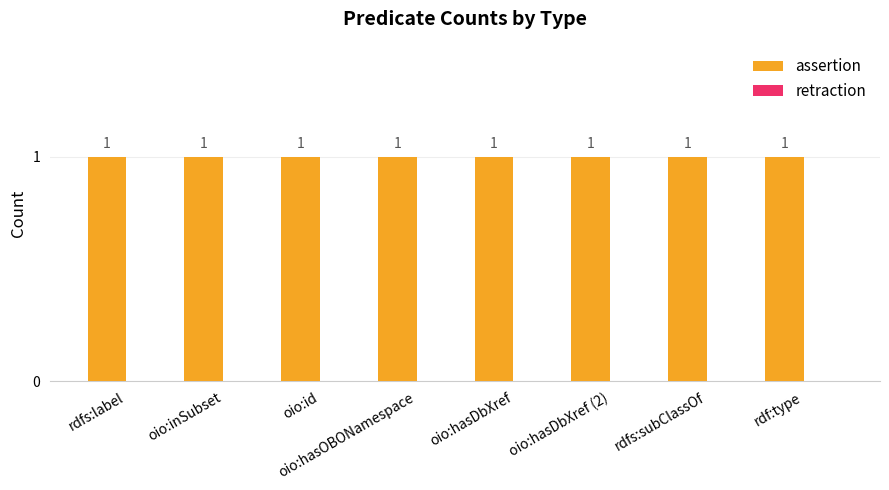

Reading left to right, transcribe all the data shown in this chart.

assertion: 1	1	1	1	1	1	1	1
retraction: 0	0	0	0	0	0	0	0